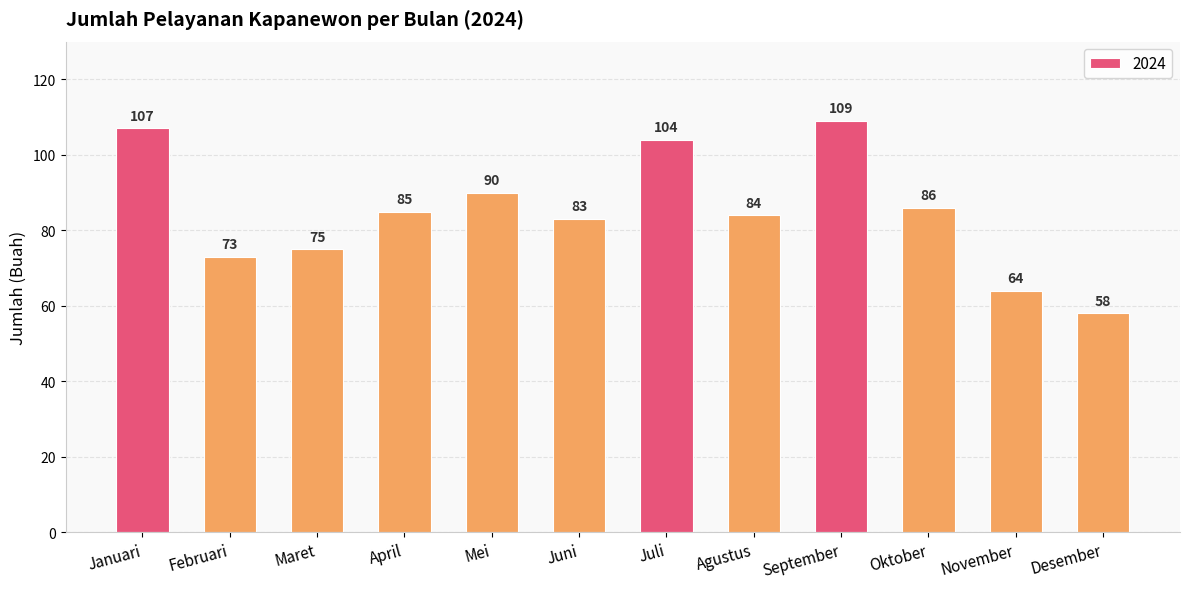

How many bars are there in total?

12